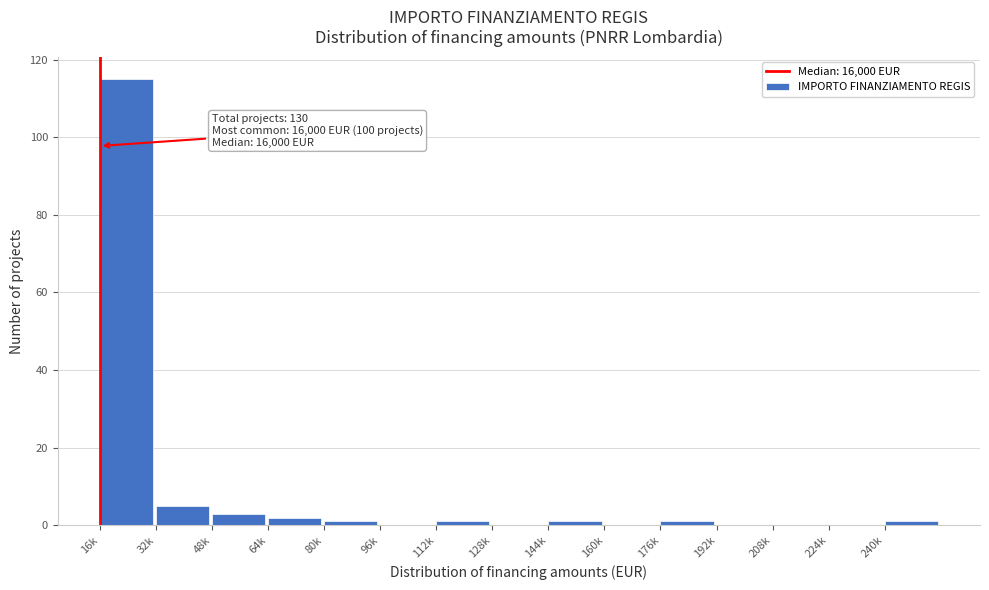

Reading left to right, extract all data points from this chart.

16k=115	32k=5	48k=3	64k=2	80k=1	96k=0	112k=1	128k=0	144k=1	160k=0	176k=1	192k=0	208k=0	224k=0	240k=1